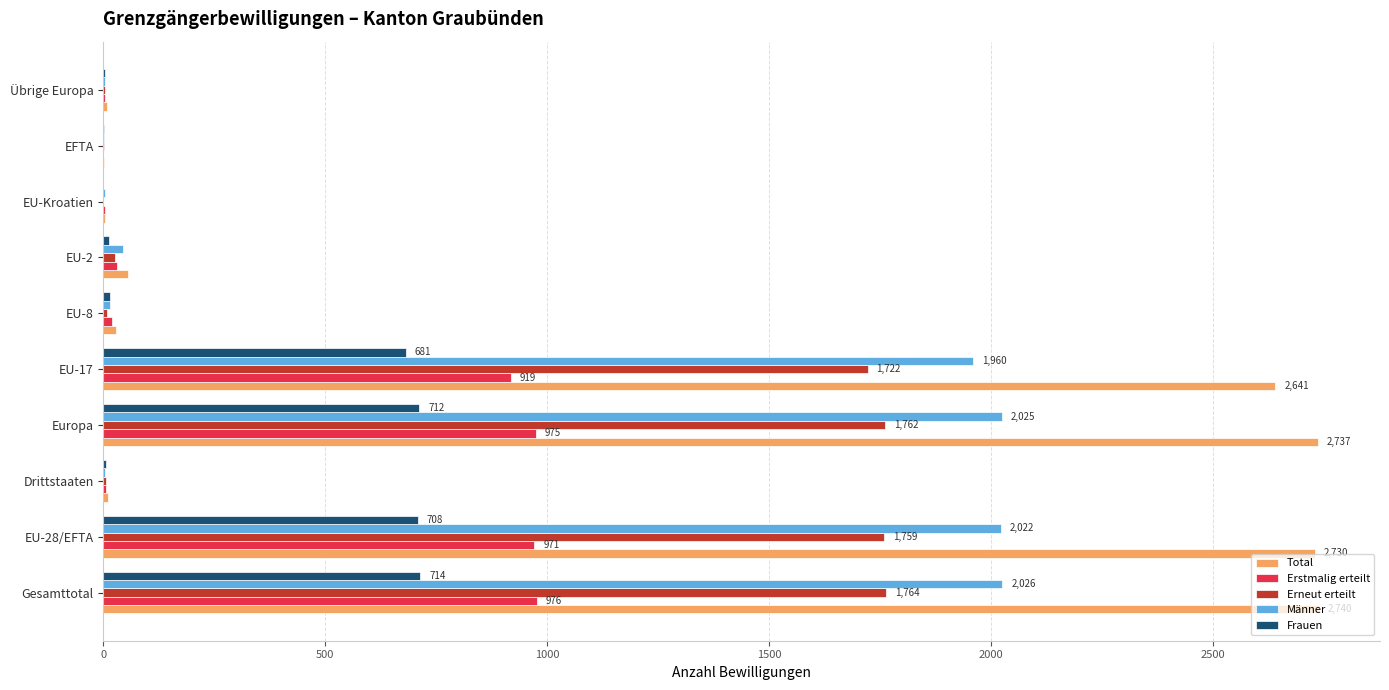

Which series has the largest total across all categories?

Total